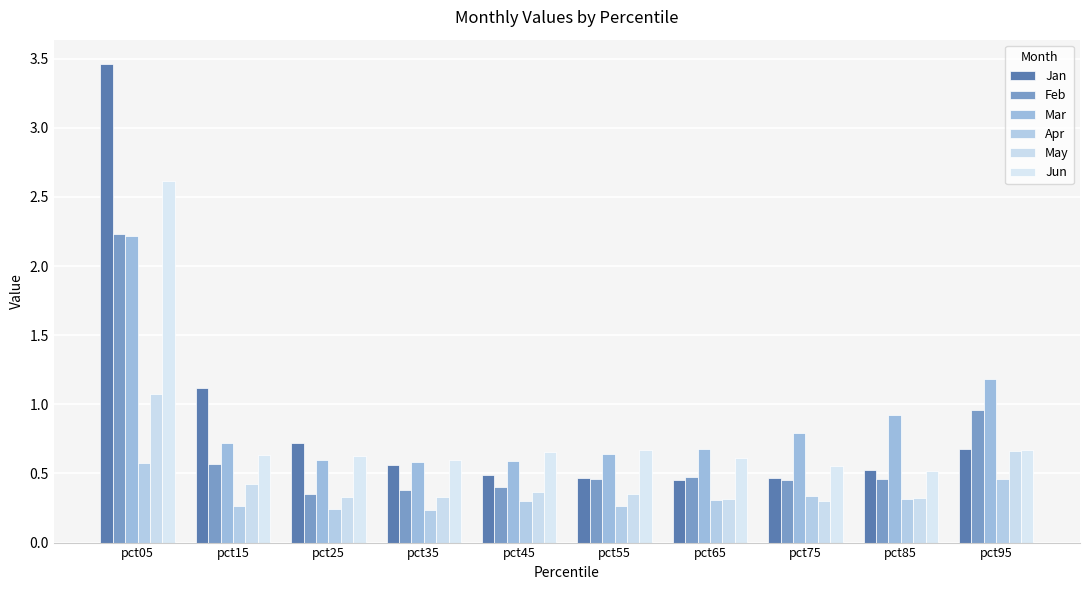

How many categories are shown in the chart?

10